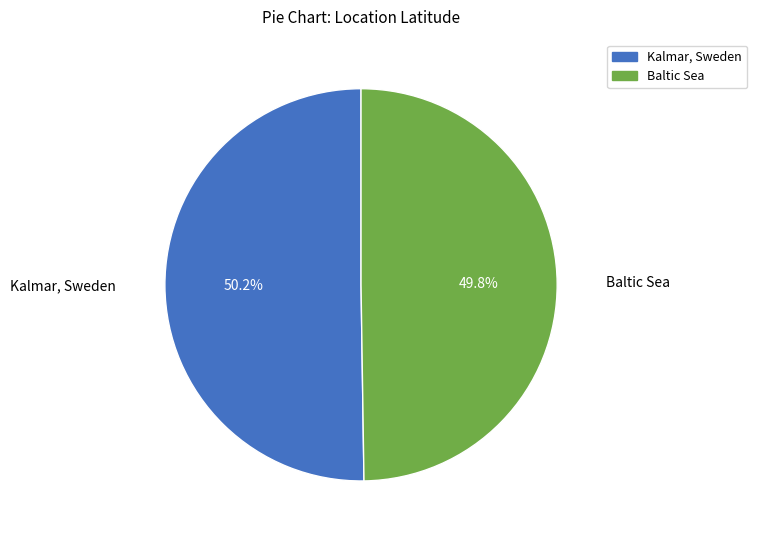

Rank the categories by value from highest to lowest.

Kalmar, Sweden, Baltic Sea